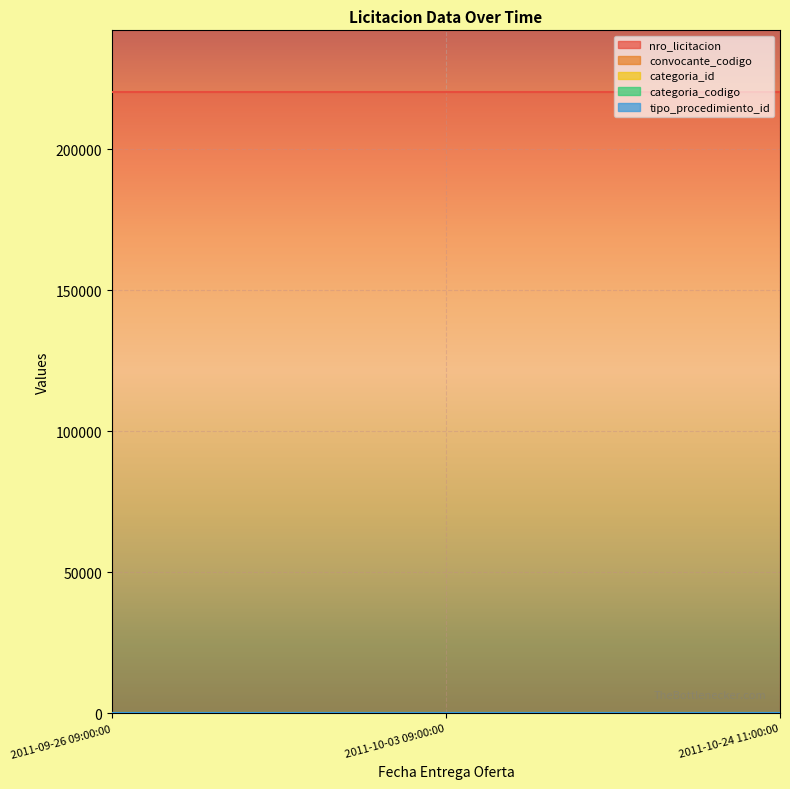

What is the sum of all categoria_id values?

114